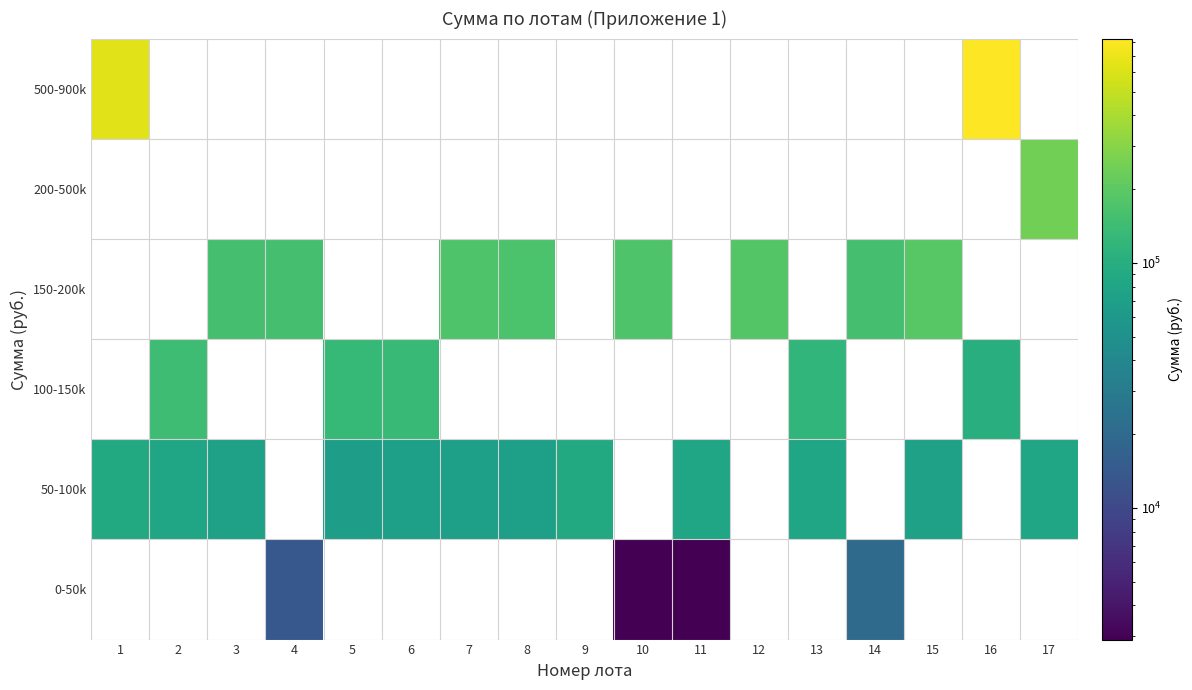

The 50-100k series shows 70500.0 at 6. True or false?

True